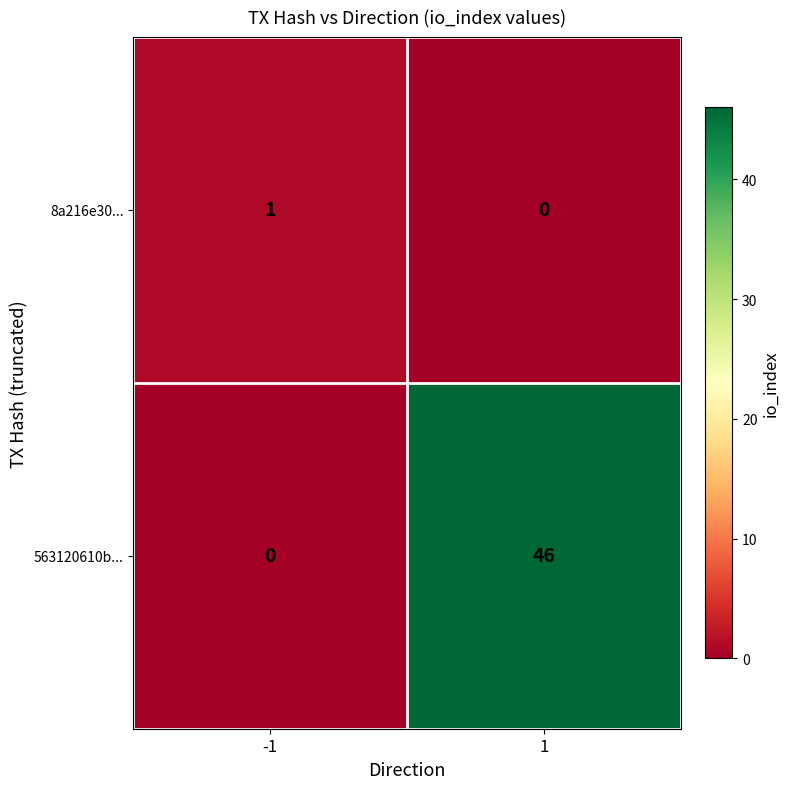

Reading left to right, transcribe all the data shown in this chart.

8a216e30...: 1	0
563120610b...: 0	46